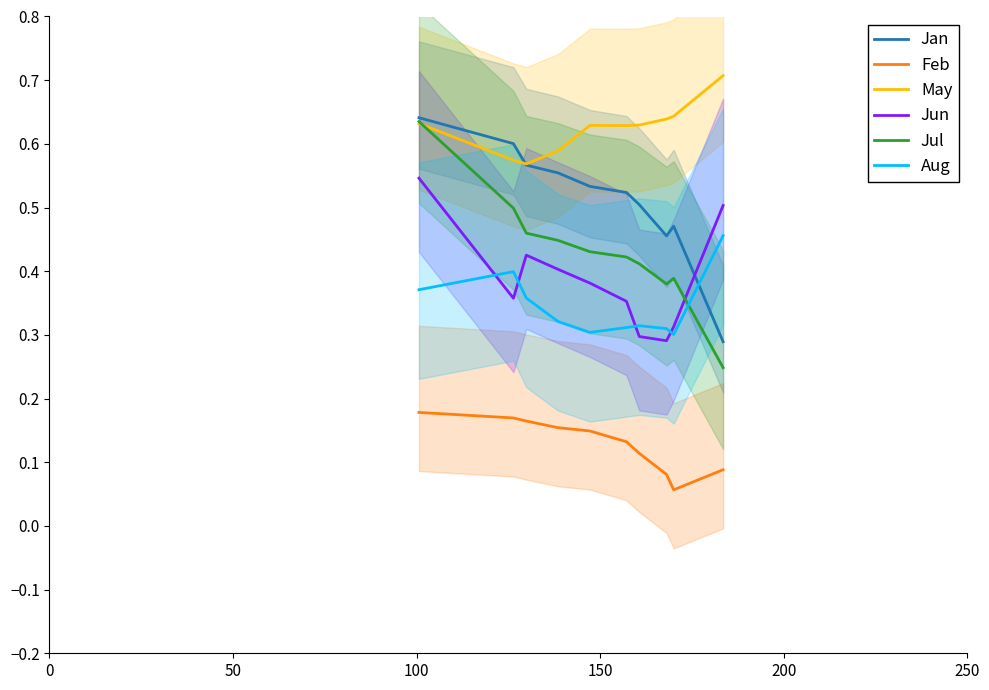

True or false: Jun and Jan intersect in this chart.

True